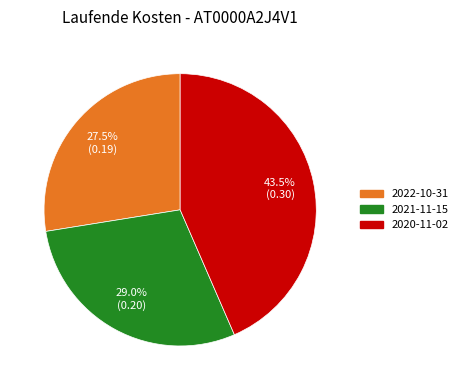

How much of the chart is everything except 2021-11-15?

71.0%